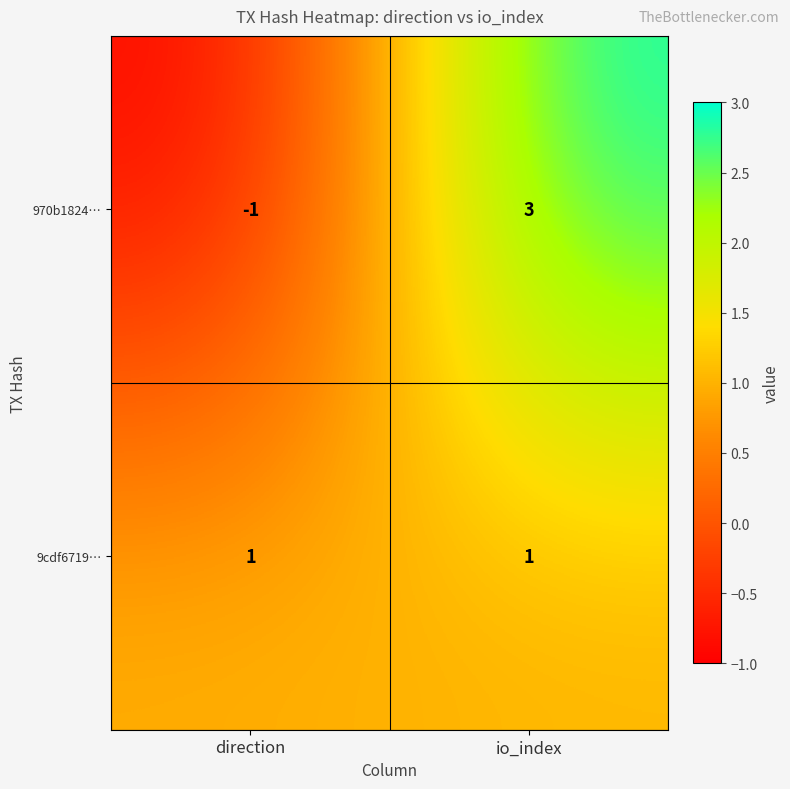

Is it true that 9cdf6719… equals 0 at io_index?

False